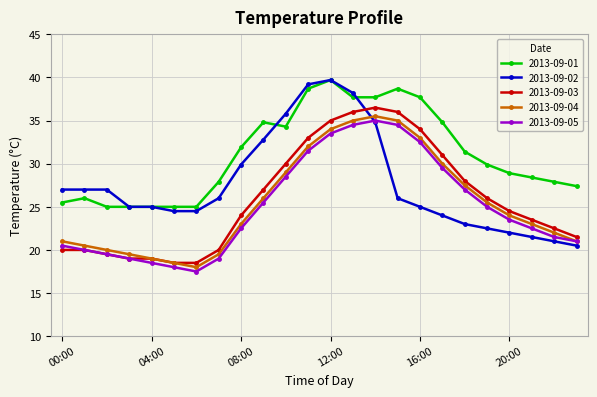

Which series has the largest range (max minus min)?

2013-09-02